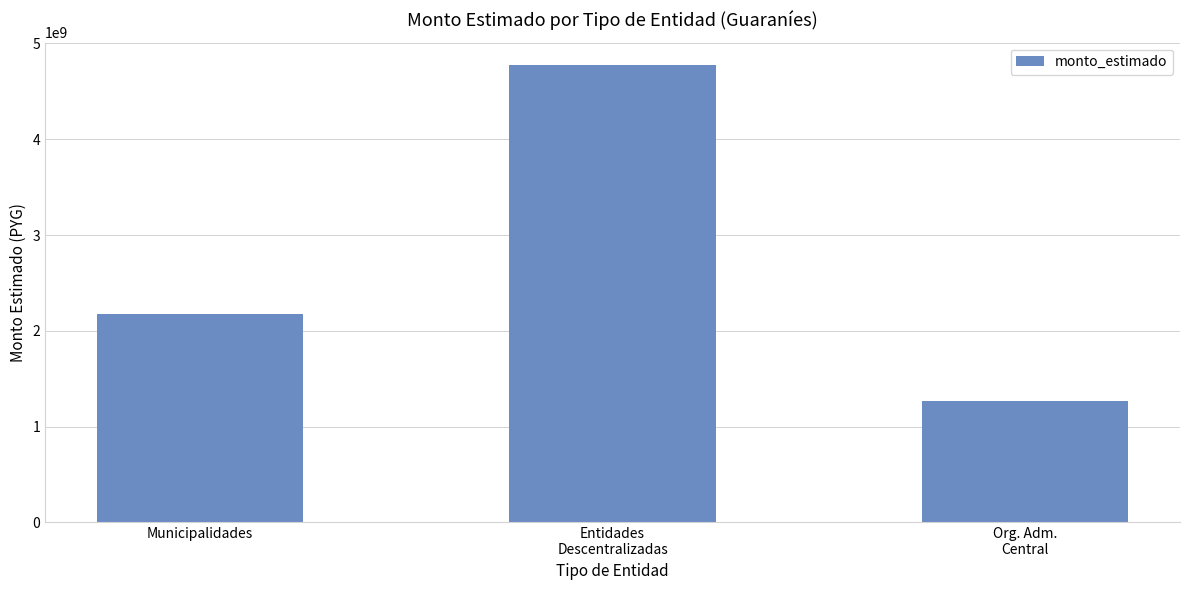

What is the change in value from Entidades
Descentralizadas to Org. Adm.
Central?

-3501444132